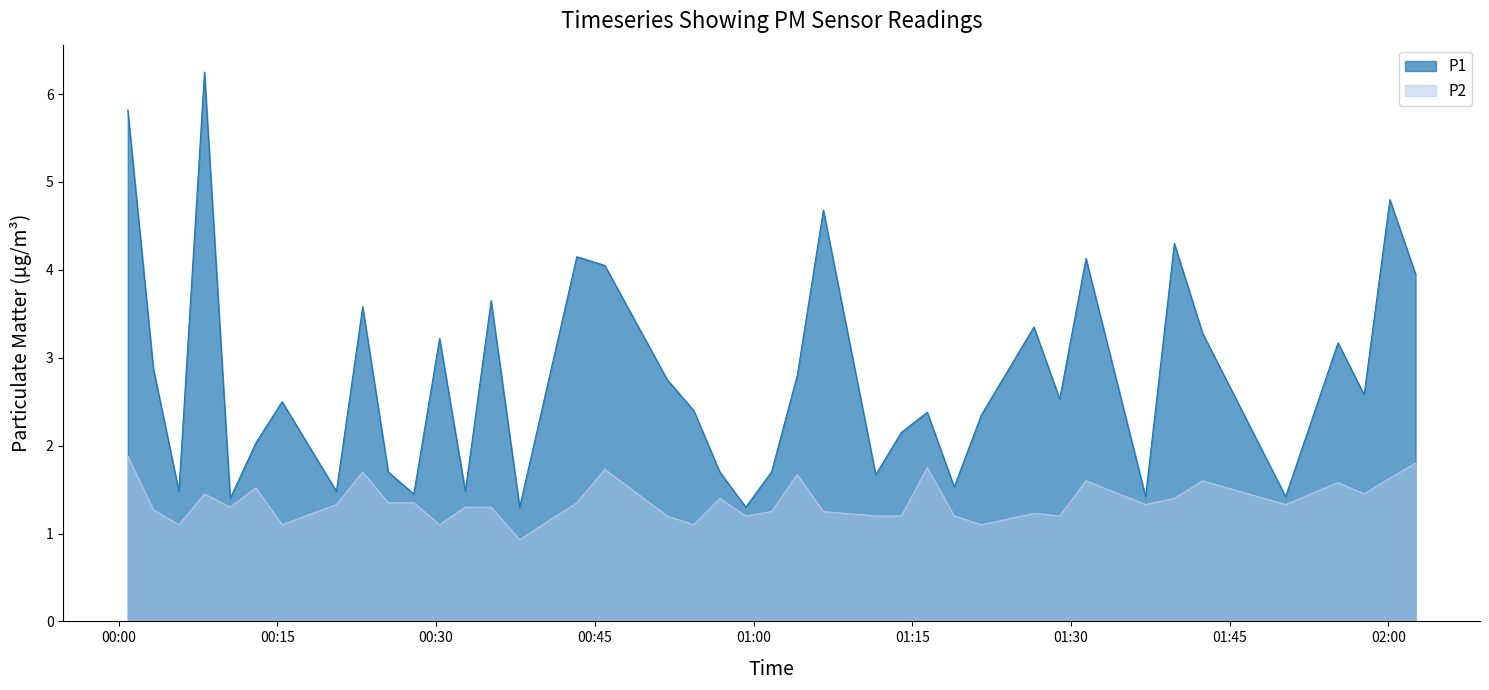

List the series in order of their peak value, lowest first.

P2, P1